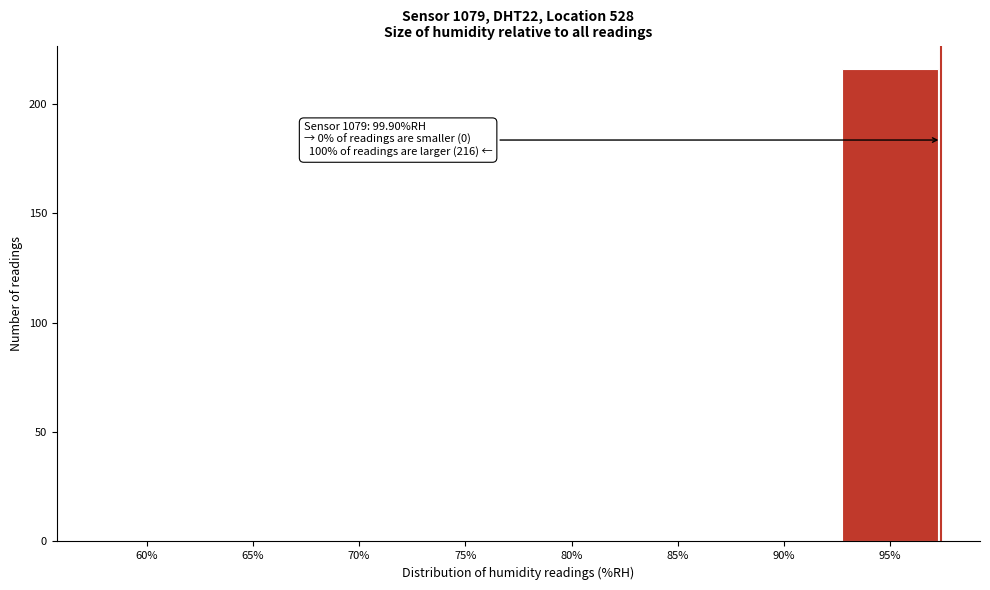

Reading right to left, what are all the values shown in this chart?

95%=216	90%=0	85%=0	80%=0	75%=0	70%=0	65%=0	60%=0